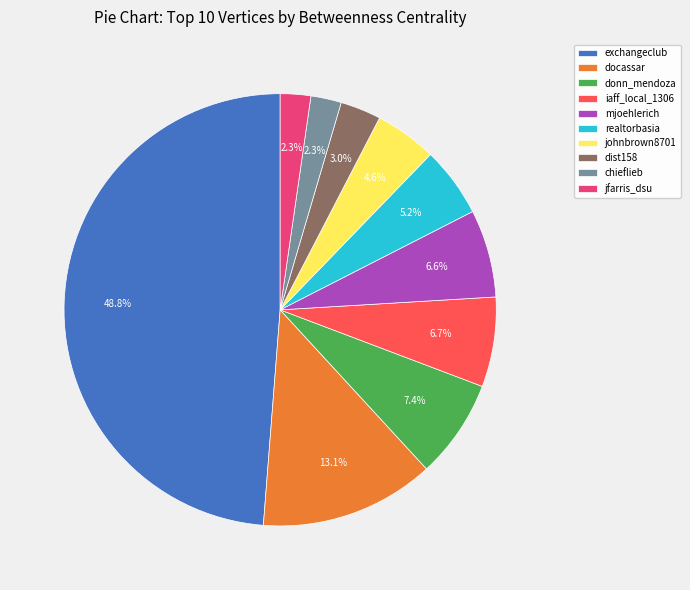

To the nearest percent, what is the difference between the mjoehlerich and chieflieb slice percentages?

4%